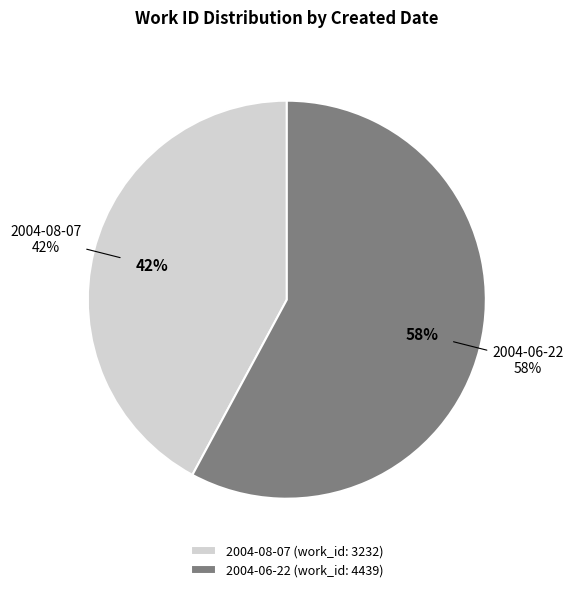

What is the largest slice in the pie chart?

2004-06-22